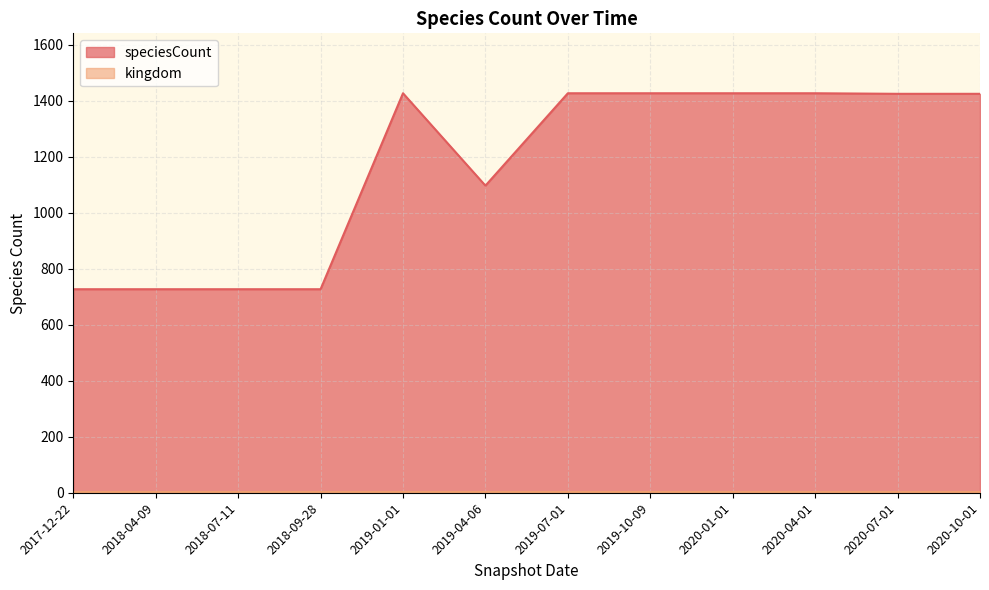

Does the chart display data point markers on the line(s)?

No